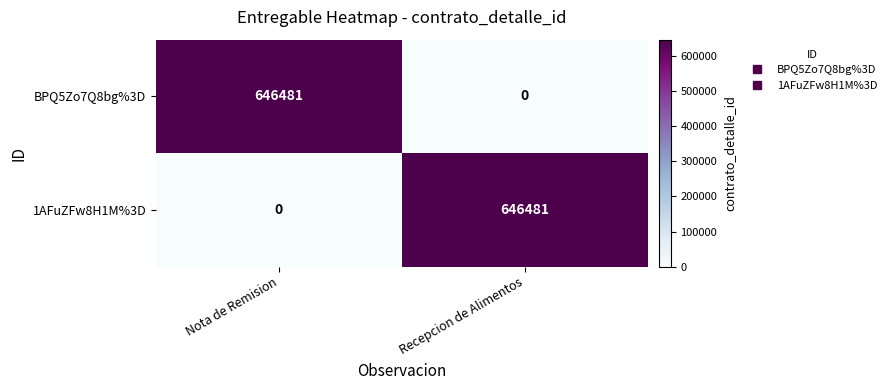

Is it true that BPQ5Zo7Q8bg%3D equals 0 at Recepcion de Alimentos?

True